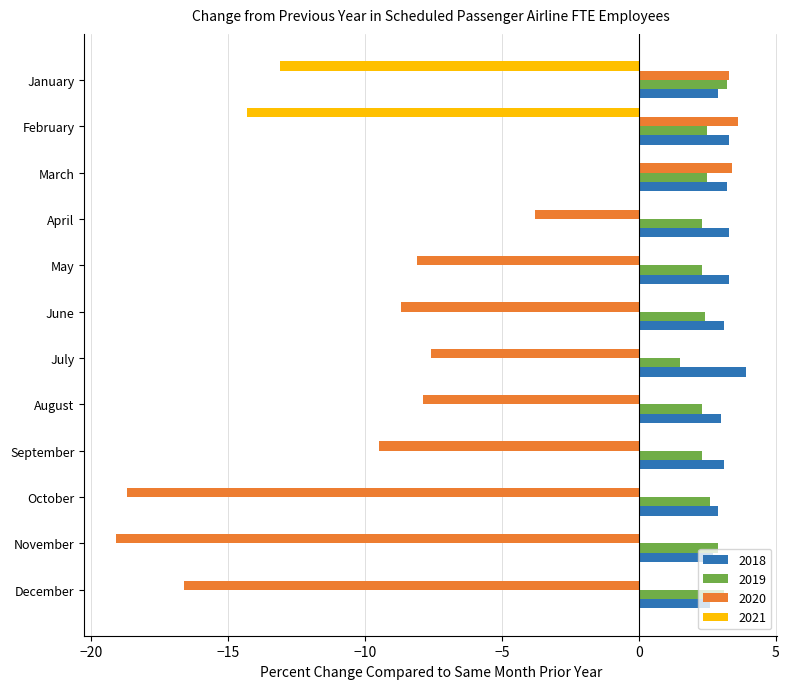

Which series changed the most between March and November?

2020